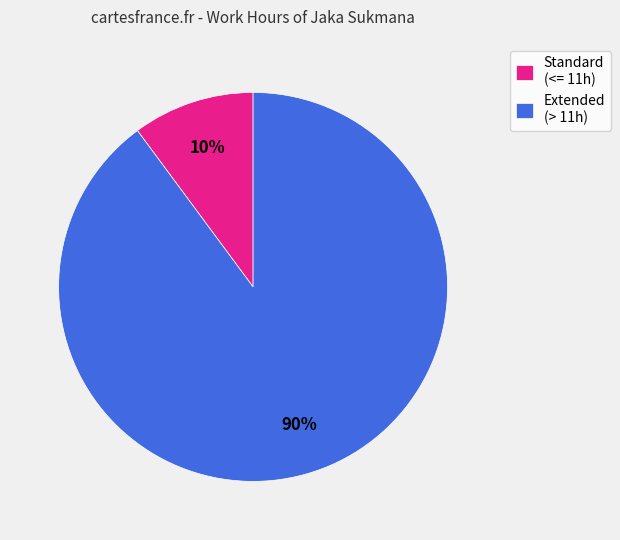

How many slices are in this pie chart?

2